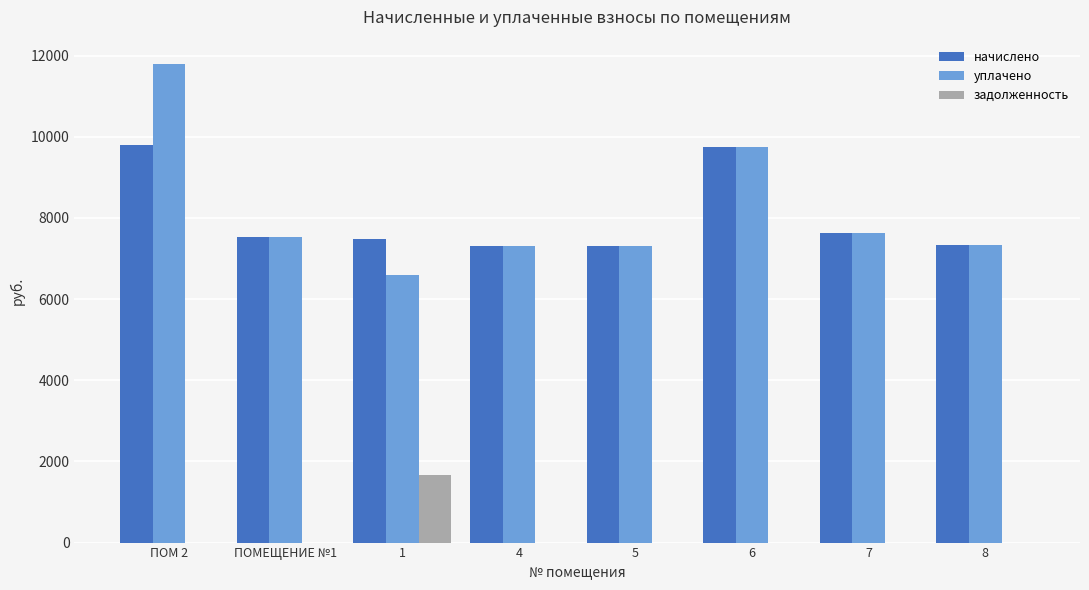

Which series changed the most between ПОМ 2 and 7?

уплачено